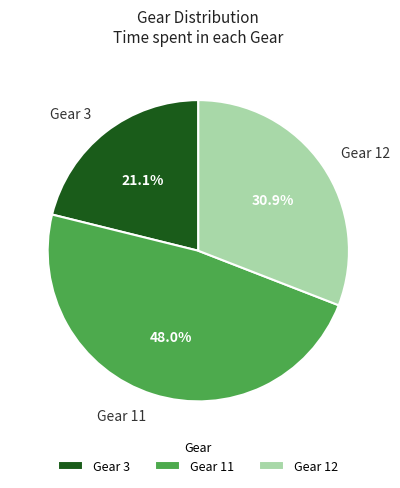

Is Gear 12 the majority of the pie?

No